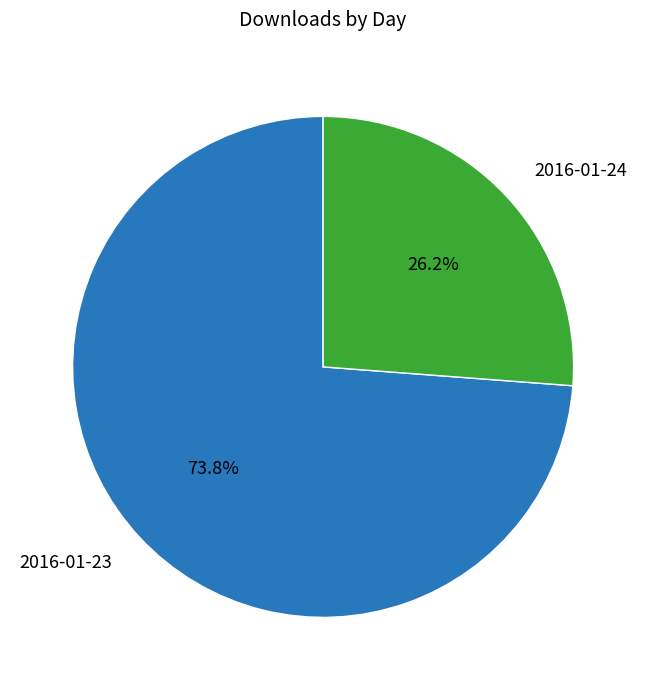

How many slices are in this pie chart?

2